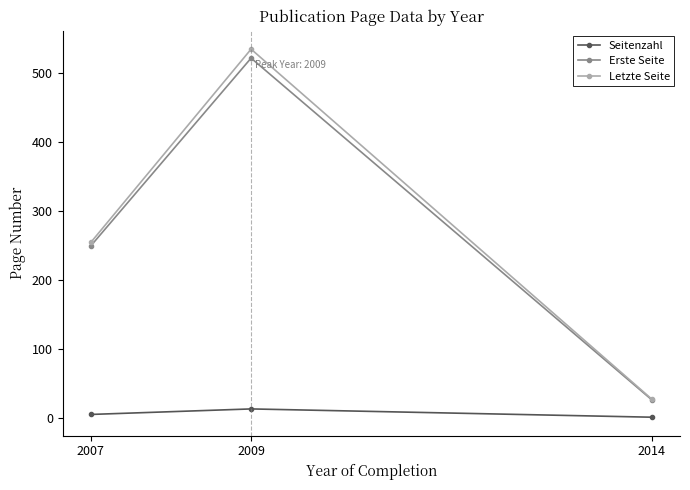

Is the value of Seitenzahl at 2014 greater than the value of Erste Seite at 2014?

No